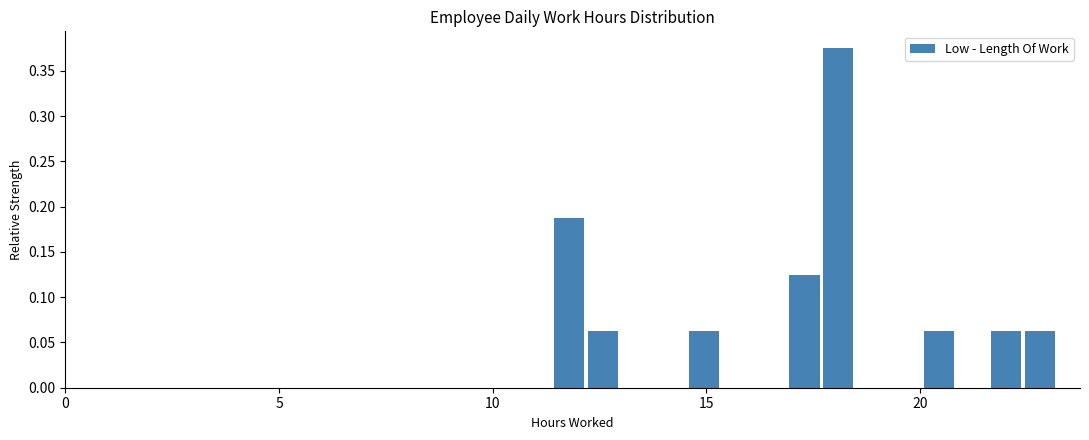

Read against the x-axis, roughly where is the centre of the tallest bar?

18.0